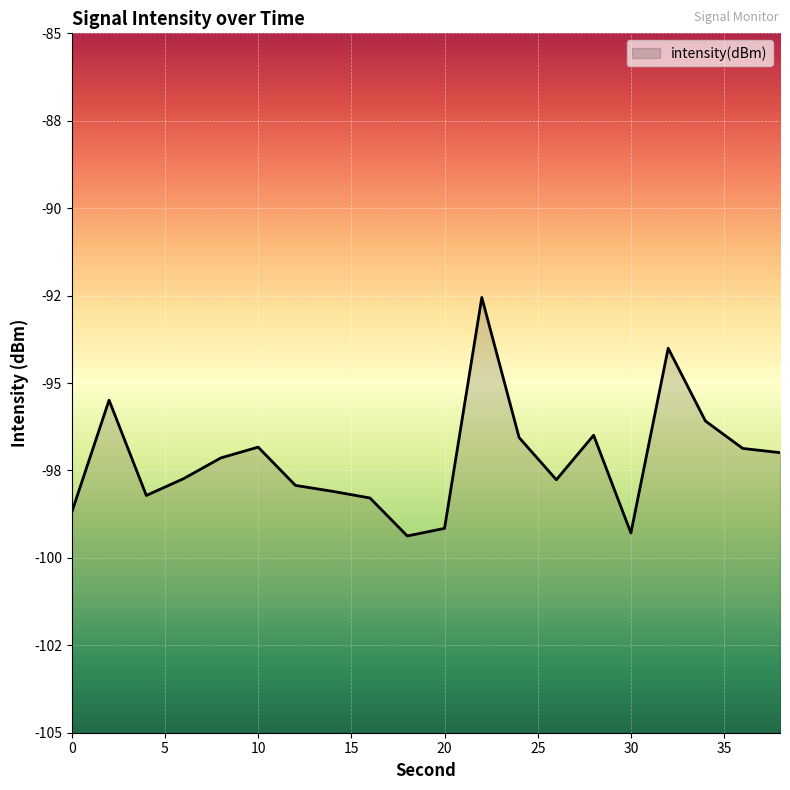

How many lines are shown in the chart?

1